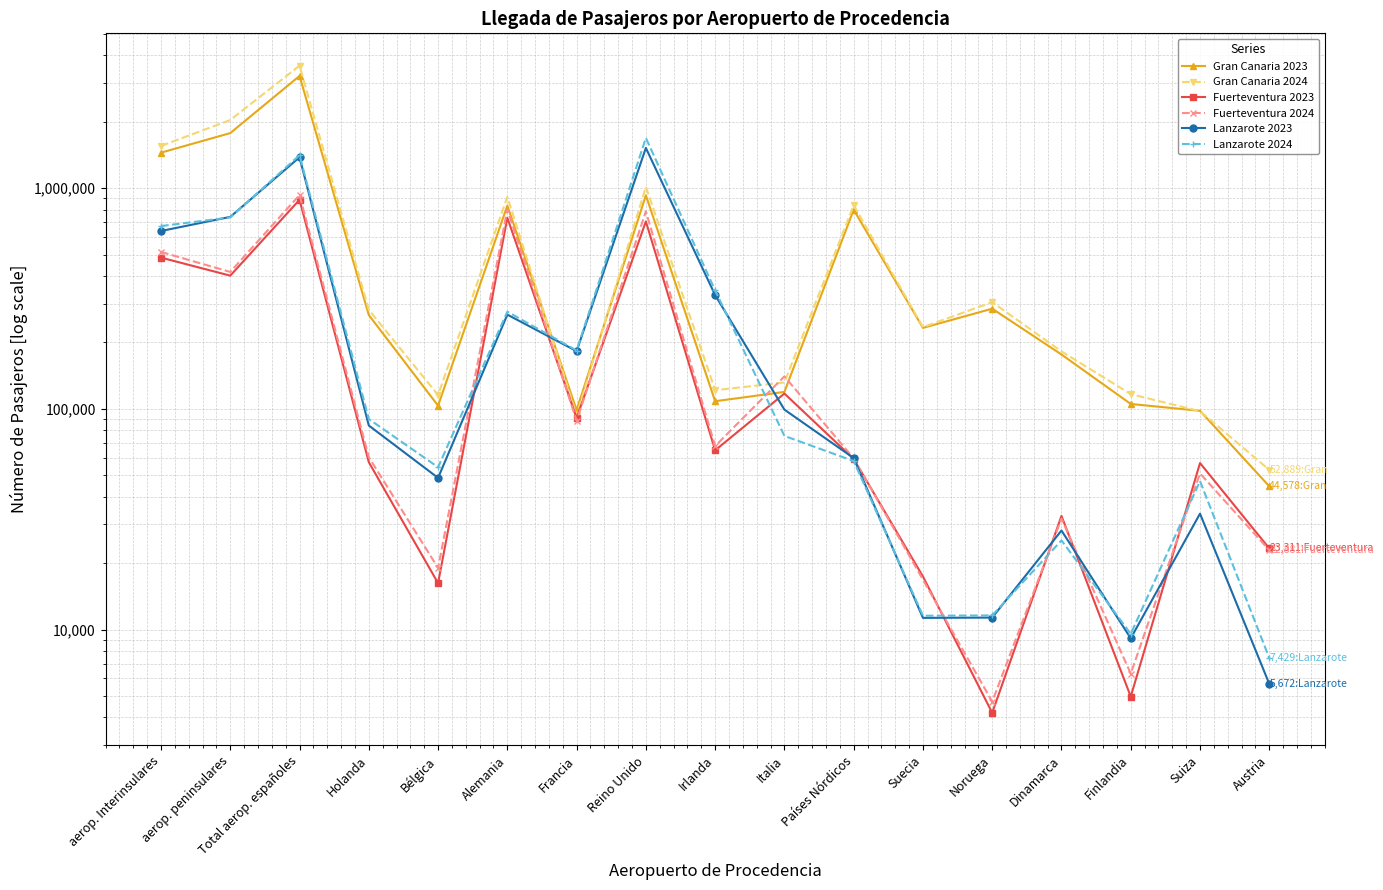

Reading left to right, list all the values displayed in this chart.

Gran Canaria 2023: aerop. Interinsulares=1448808	aerop. peninsulares=1776943	Total aerop. españoles=3225754	Holanda=266199	Bélgica=103373	Alemania=834119	Francia=98744	Reino Unido=928107	Irlanda=108298	Italia=119370	Países Nórdicos=798804	Suecia=232802	Noruega=284409	Dinamarca=176350	Finlandia=105243	Suiza=97992	Austria=44578
Gran Canaria 2024: aerop. Interinsulares=1553760	aerop. peninsulares=2036395	Total aerop. españoles=3590232	Holanda=280922	Bélgica=115562	Alemania=913428	Francia=93531	Reino Unido=1014435	Irlanda=121518	Italia=131667	Países Nórdicos=837863	Suecia=234541	Noruega=304631	Dinamarca=182121	Finlandia=116570	Suiza=97608	Austria=52889
Fuerteventura 2023: aerop. Interinsulares=484654	aerop. peninsulares=401454	Total aerop. españoles=886108	Holanda=57338	Bélgica=16226	Alemania=734417	Francia=90826	Reino Unido=706753	Irlanda=64875	Italia=117337	Países Nórdicos=59287	Suecia=17394	Noruega=4193	Dinamarca=32731	Finlandia=4969	Suiza=56815	Austria=23311
Fuerteventura 2024: aerop. Interinsulares=514189	aerop. peninsulares=417325	Total aerop. españoles=931514	Holanda=60395	Bélgica=19009	Alemania=801497	Francia=88486	Reino Unido=784691	Irlanda=67822	Italia=140331	Países Nórdicos=59676	Suecia=16827	Noruega=4711	Dinamarca=31825	Finlandia=6313	Suiza=50966	Austria=22881
Lanzarote 2023: aerop. Interinsulares=639791	aerop. peninsulares=741188	Total aerop. españoles=1380979	Holanda=84052	Bélgica=48659	Alemania=267279	Francia=182612	Reino Unido=1522291	Irlanda=327652	Italia=99208	Países Nórdicos=59852	Suecia=11294	Noruega=11329	Dinamarca=28103	Finlandia=9126	Suiza=33505	Austria=5672
Lanzarote 2024: aerop. Interinsulares=673735	aerop. peninsulares=737002	Total aerop. españoles=1410737	Holanda=89905	Bélgica=54410	Alemania=275684	Francia=183815	Reino Unido=1689342	Irlanda=344246	Italia=75407	Países Nórdicos=58032	Suecia=11550	Noruega=11586	Dinamarca=25342	Finlandia=9554	Suiza=47065	Austria=7429